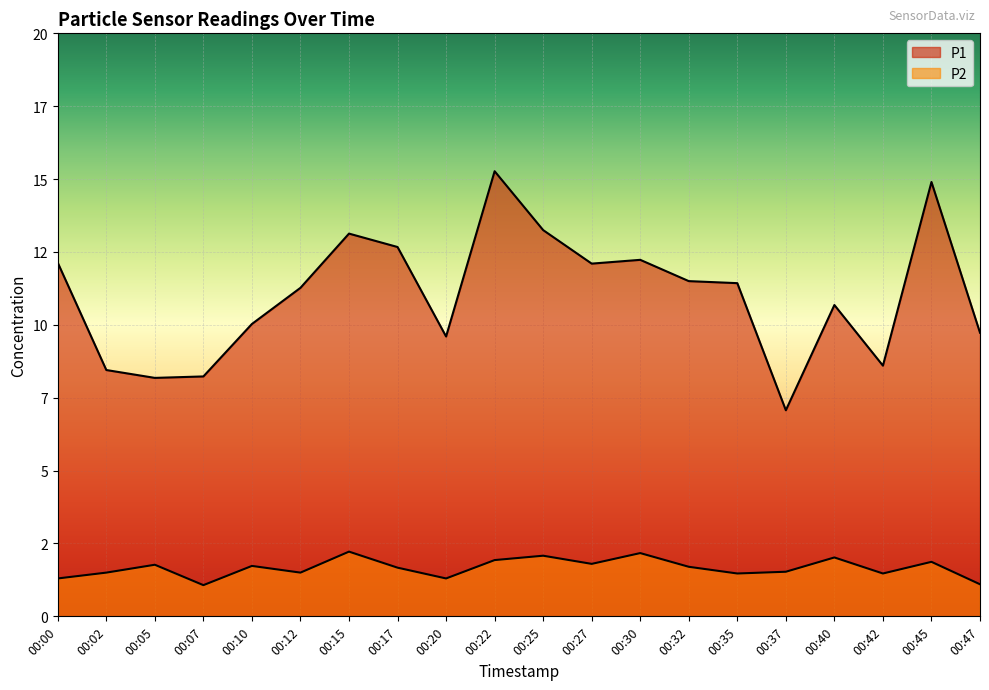

Rank the categories by P2 value from lowest to highest.

00:07, 00:47, 00:00, 00:20, 00:35, 00:42, 00:02, 00:12, 00:37, 00:17, 00:32, 00:10, 00:05, 00:27, 00:45, 00:22, 00:40, 00:25, 00:30, 00:15